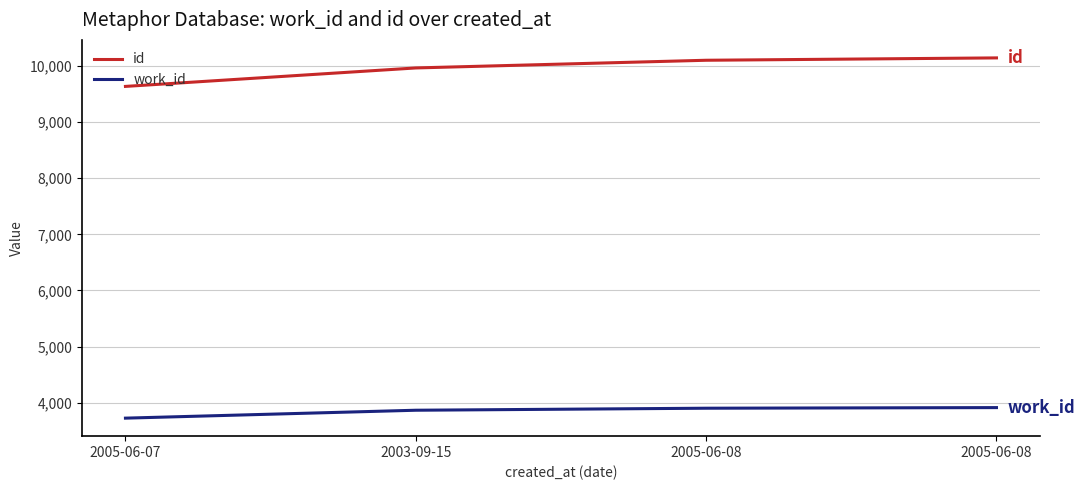

Reading right to left, extract all data points from this chart.

id: 10145	10103	9966	9637
work_id: 3913	3902	3866	3725